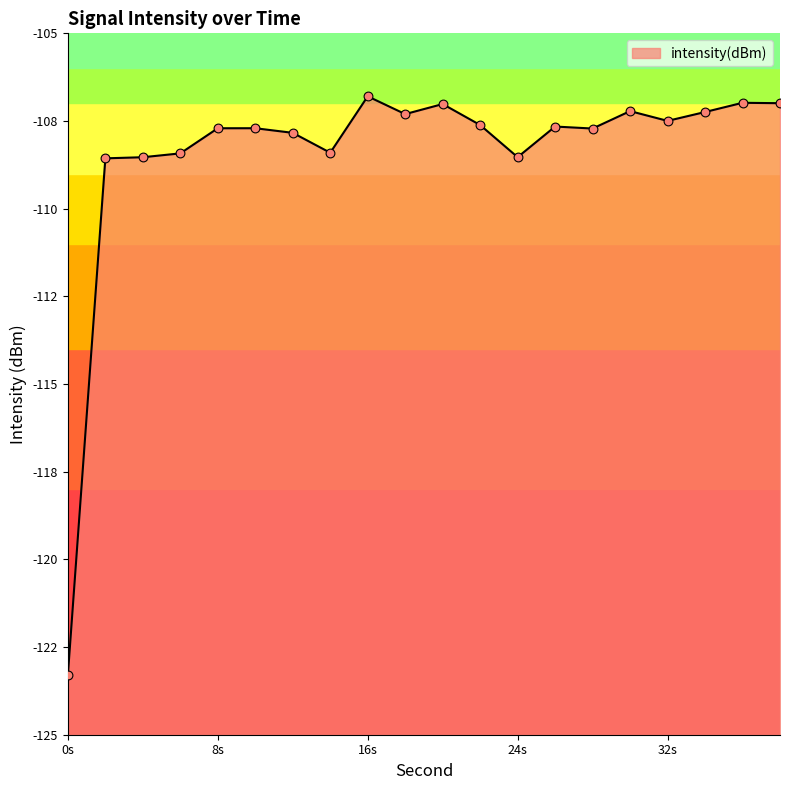

Which has a higher value, 0 or 28?

28